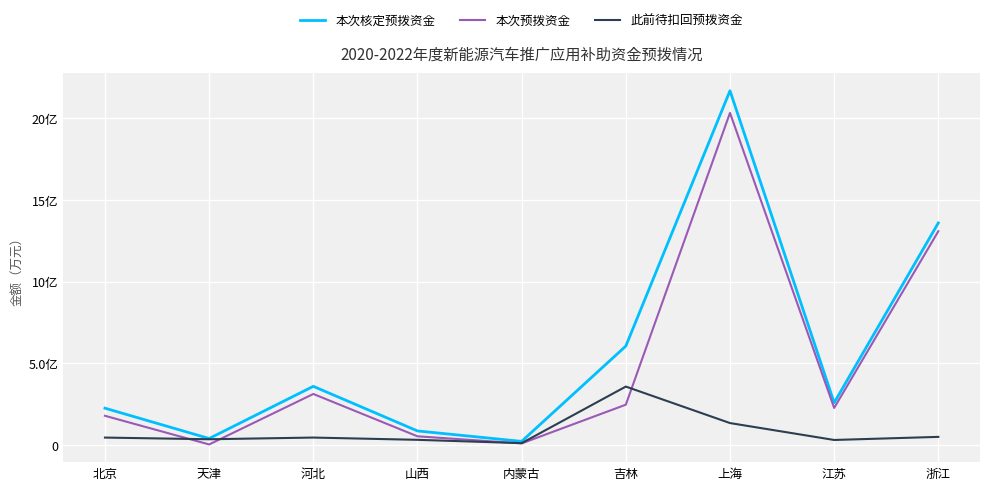

Which series has the widest spread of values?

本次核定预拨资金